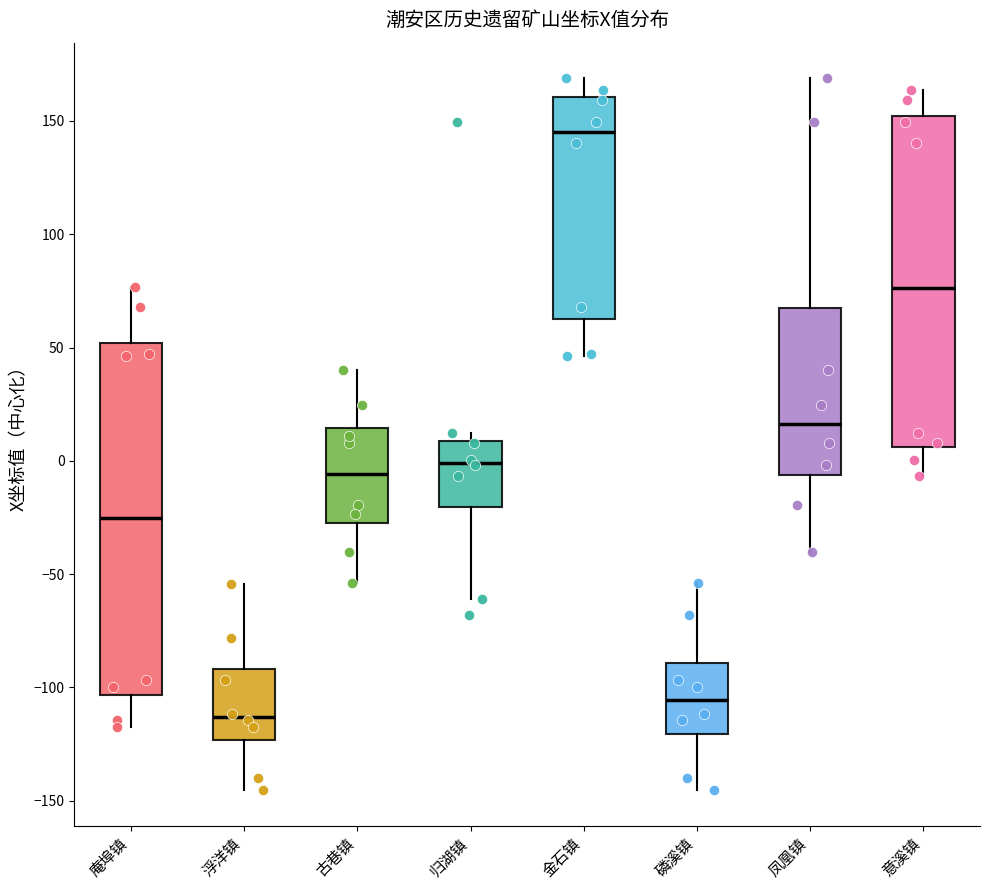

Where does the median line of the box for 凤凰镇 sit on the y-axis? The values are not printed on the chart, so give them approximately, as read against the axis.

15